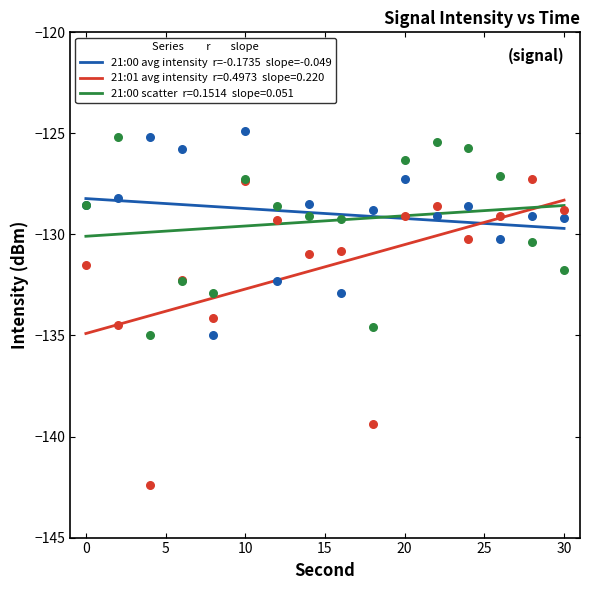

What are all the series names shown in the legend?

21:00 avg intensity, 21:01 avg intensity, 21:00 scatter